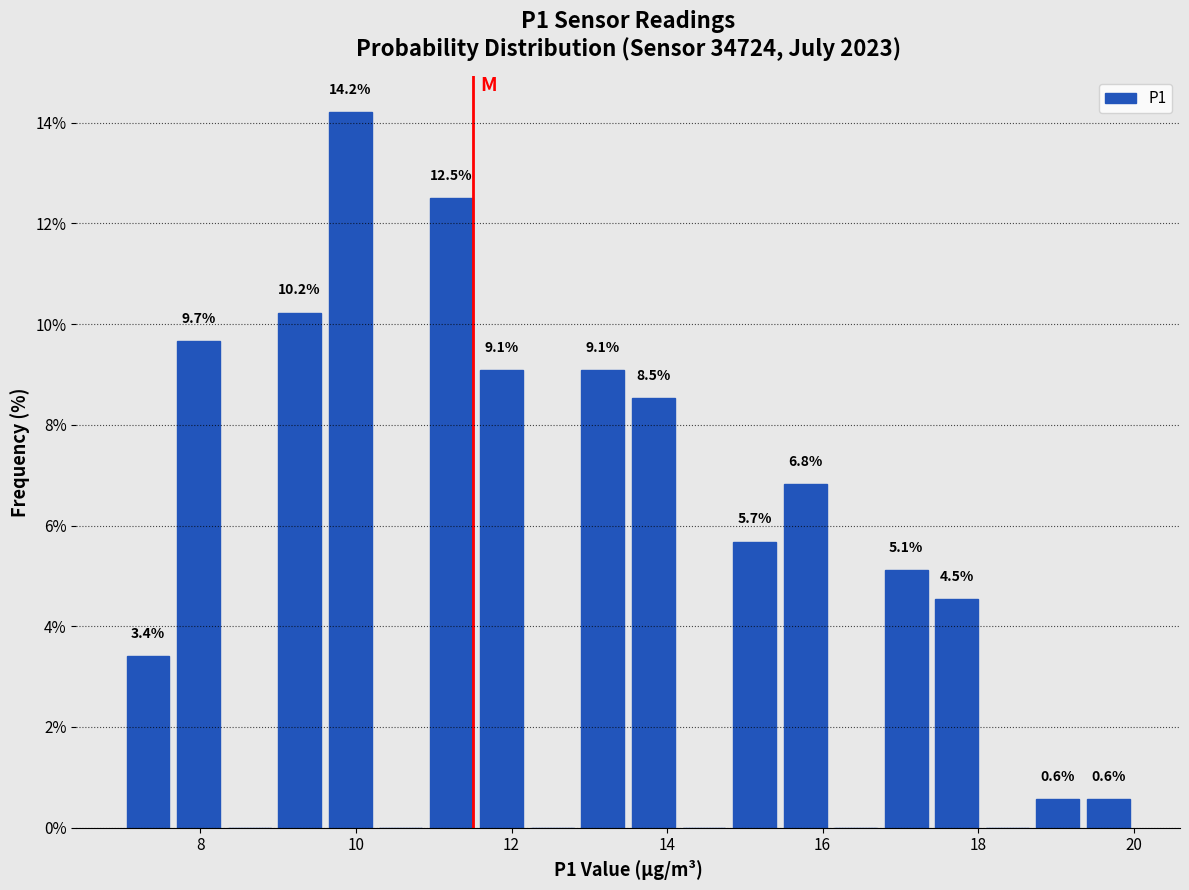

Around what value on the x-axis is the tallest bar? Give the approximate position of its centre, as read against the axis.

10.0